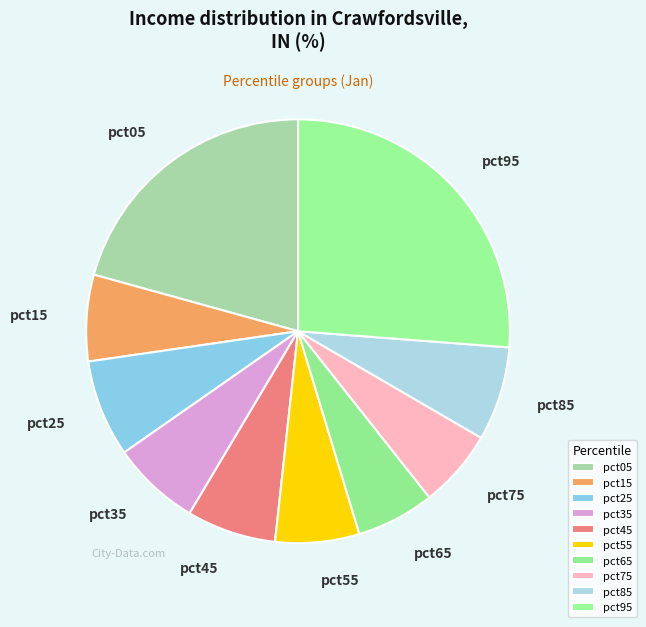

Does pct75 represent more than half of the total?

No